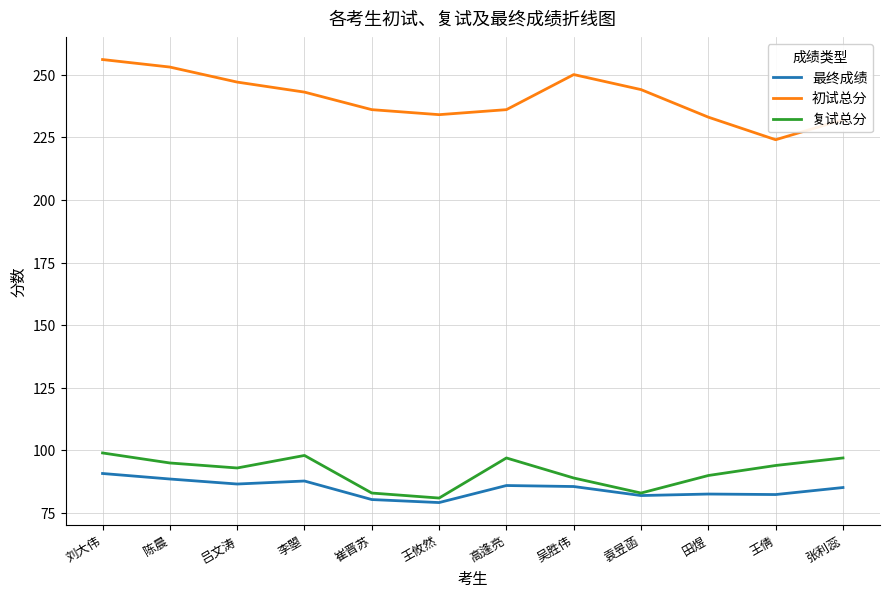

What value does the 复试总分 series have at 张利蕊?

97.0